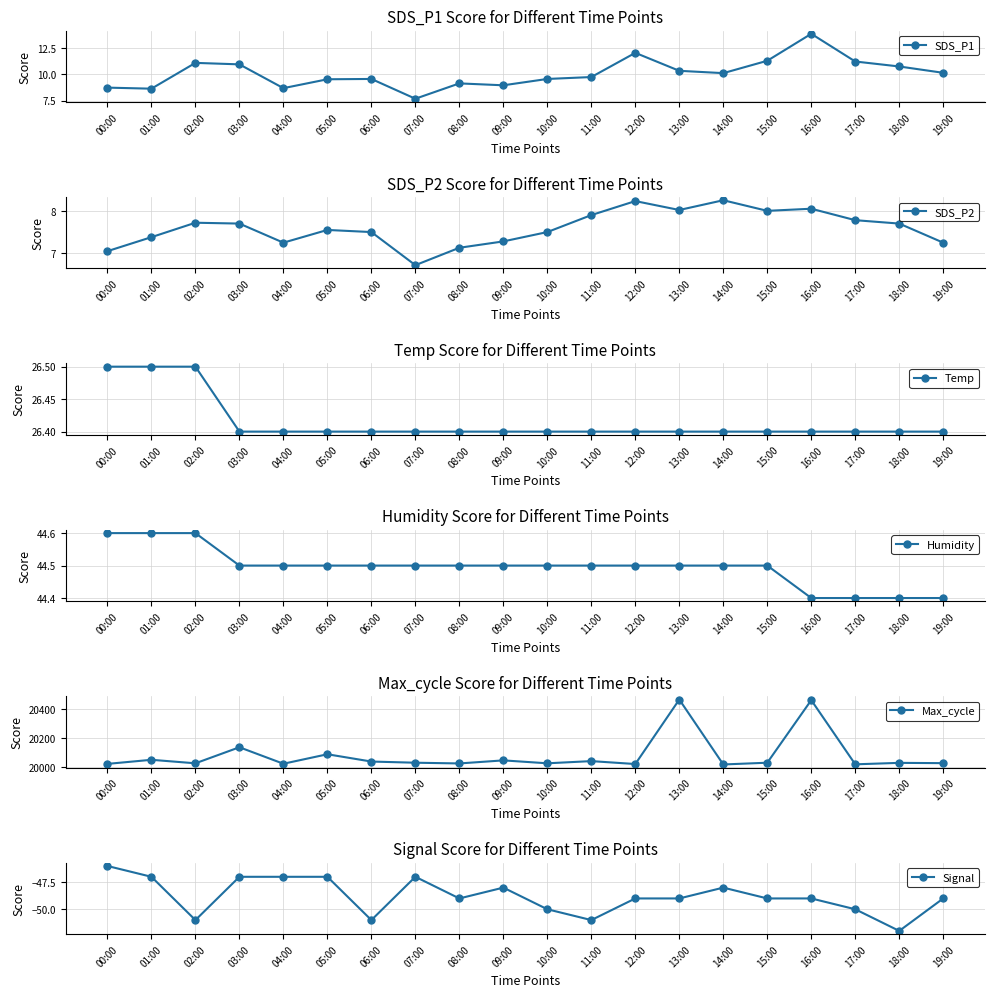

Which category has the lowest value in the Max_cycle series?

14:00